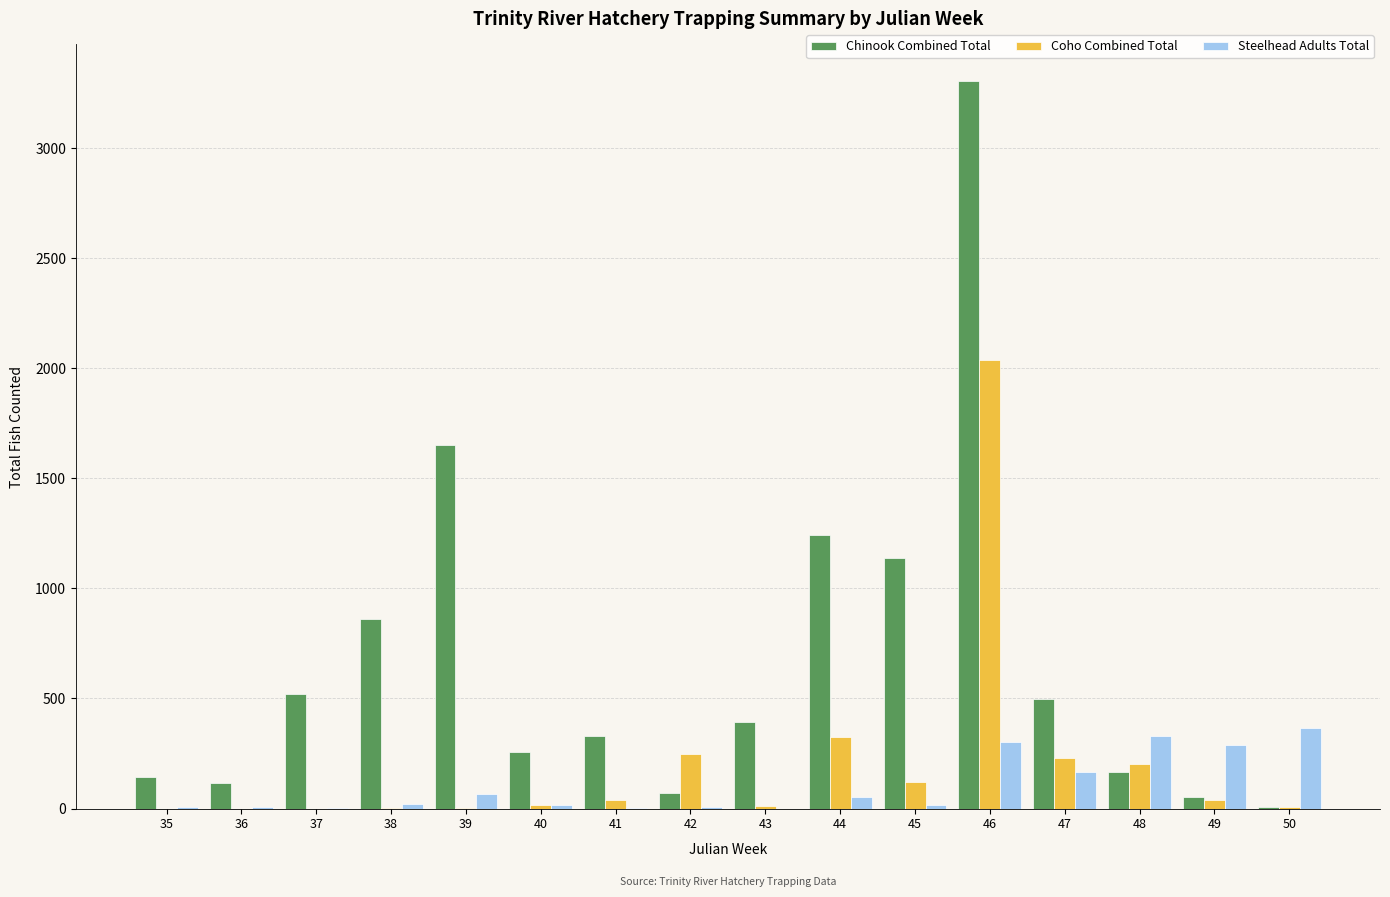

The value of Steelhead Adults Total at 48 is 330. True or false?

True